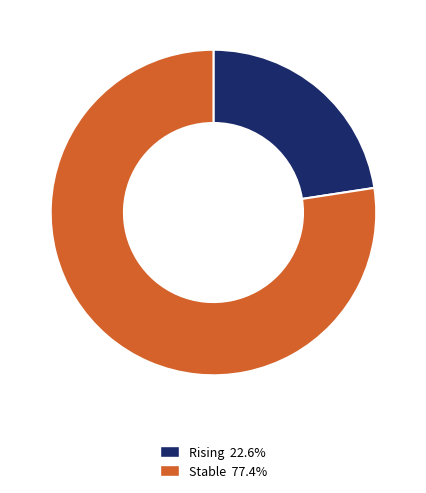

Does any single category account for the majority?

Yes